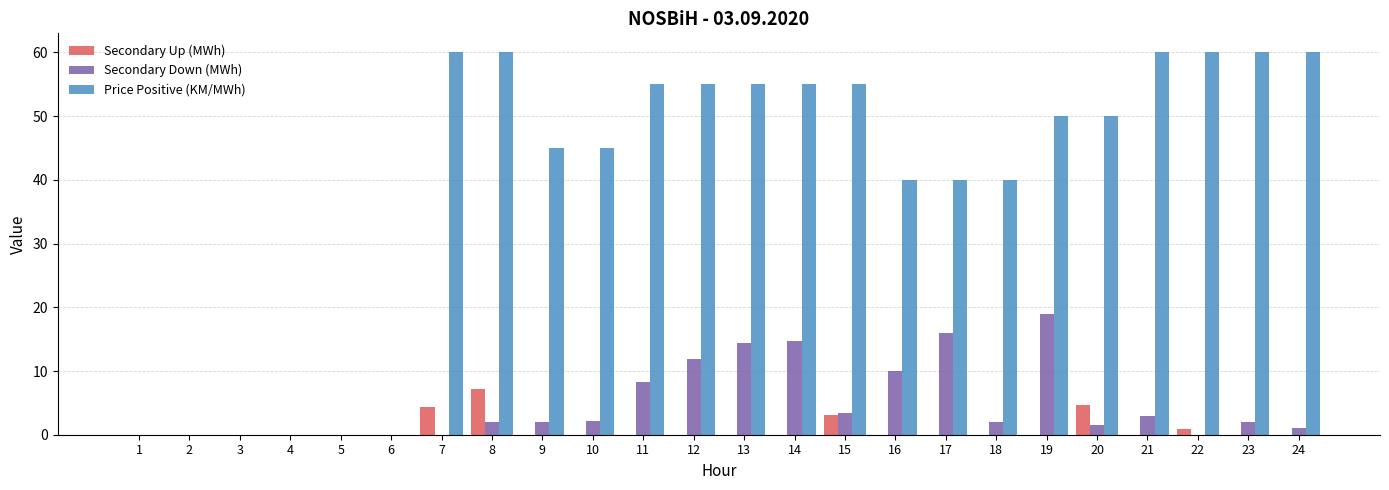

How many categories are shown in the chart?

24